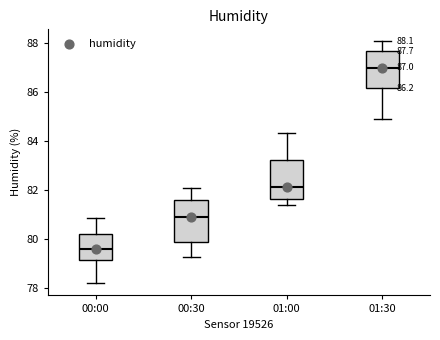

Which box's median line is the lowest?

00:00